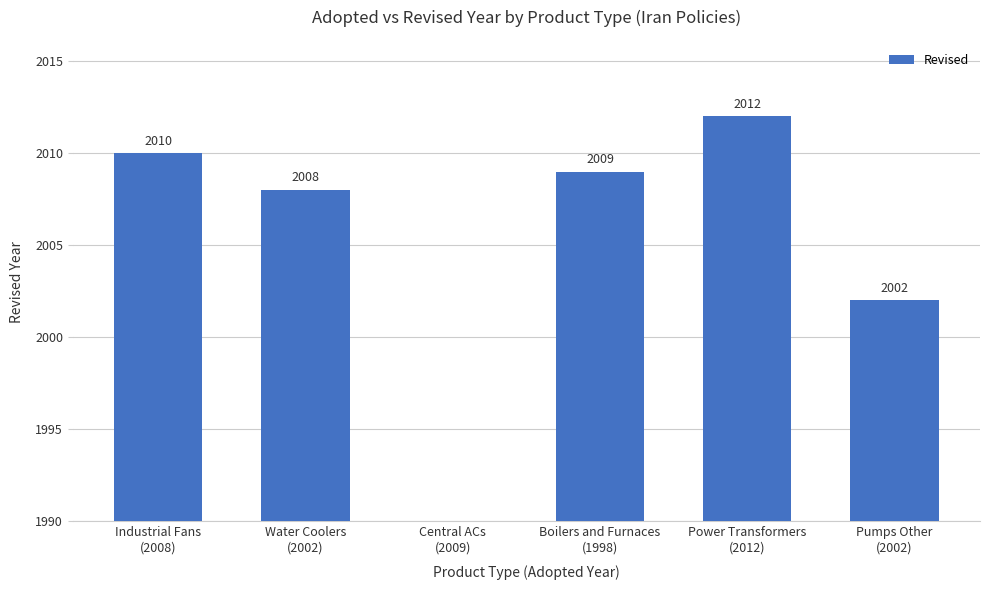

List the labels in order of value, smallest first.

Central ACs
(2009), Pumps Other
(2002), Water Coolers
(2002), Boilers and Furnaces
(1998), Industrial Fans
(2008), Power Transformers
(2012)